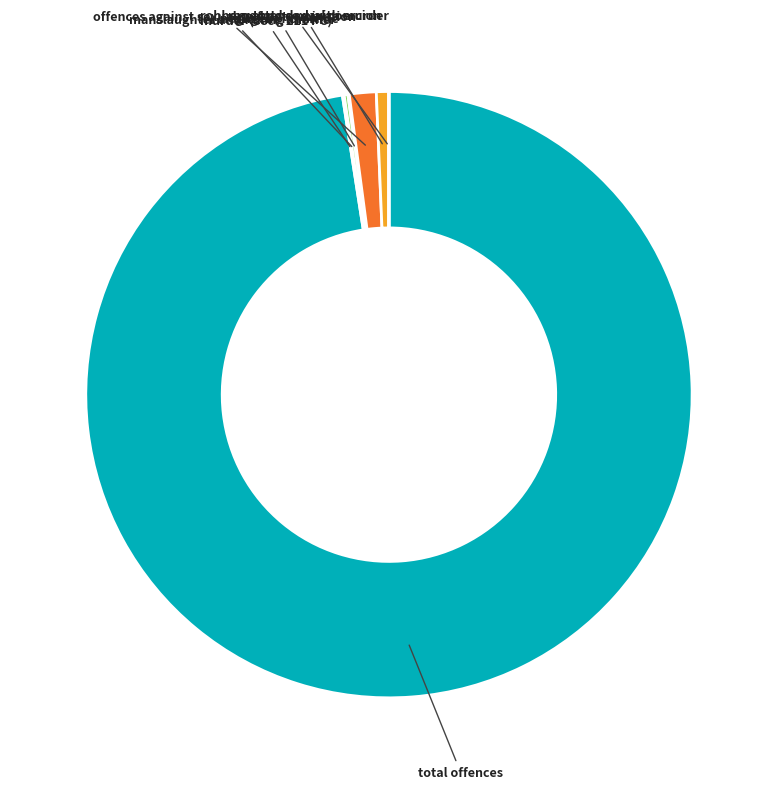

What is the ratio of the value at total offences to the value at rape and sexual coercion?

147.4